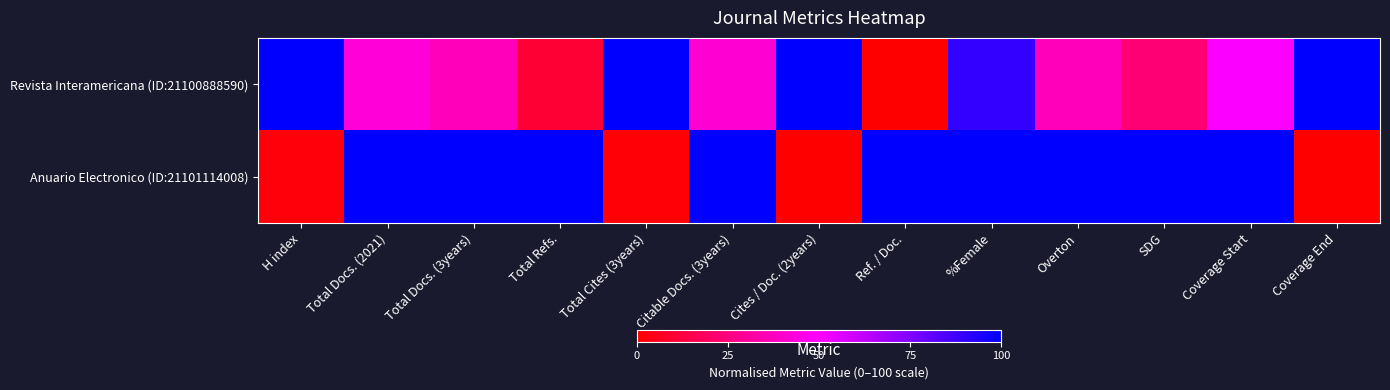

Which series changed the most between Cites / Doc. (2years) and SDG?

Anuario Electronico (ID:21101114008)